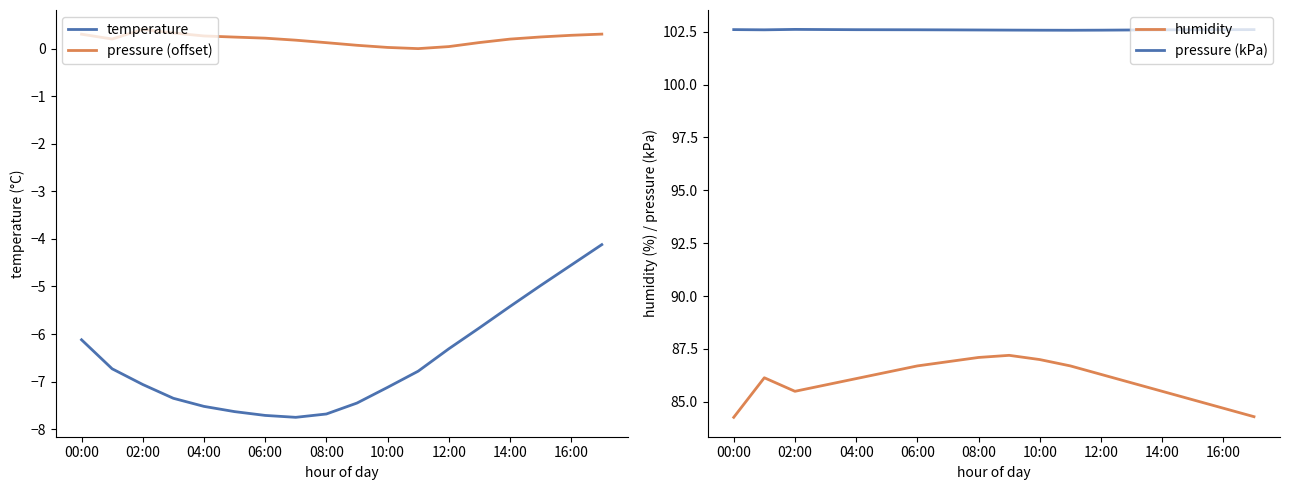

How many lines are shown in the chart?

4